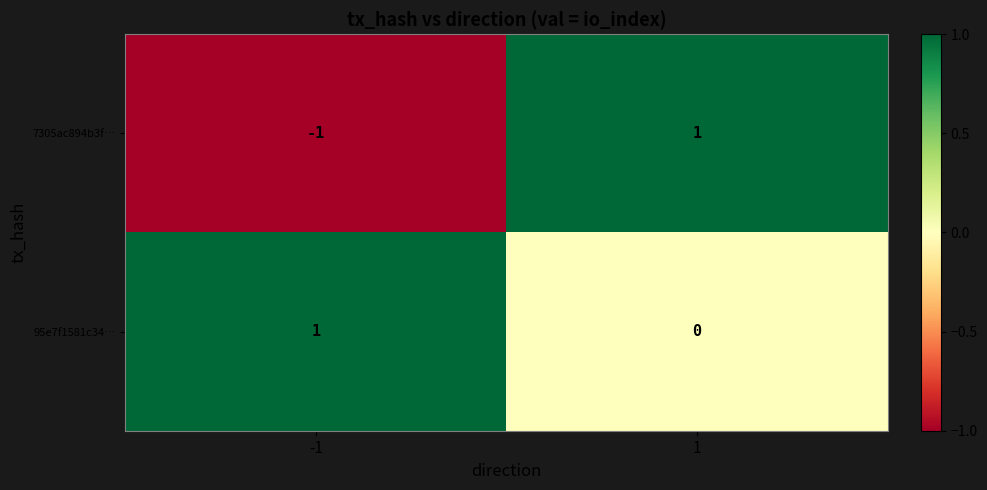

Is it true that 95e7f1581c34… equals 0 at 1?

True